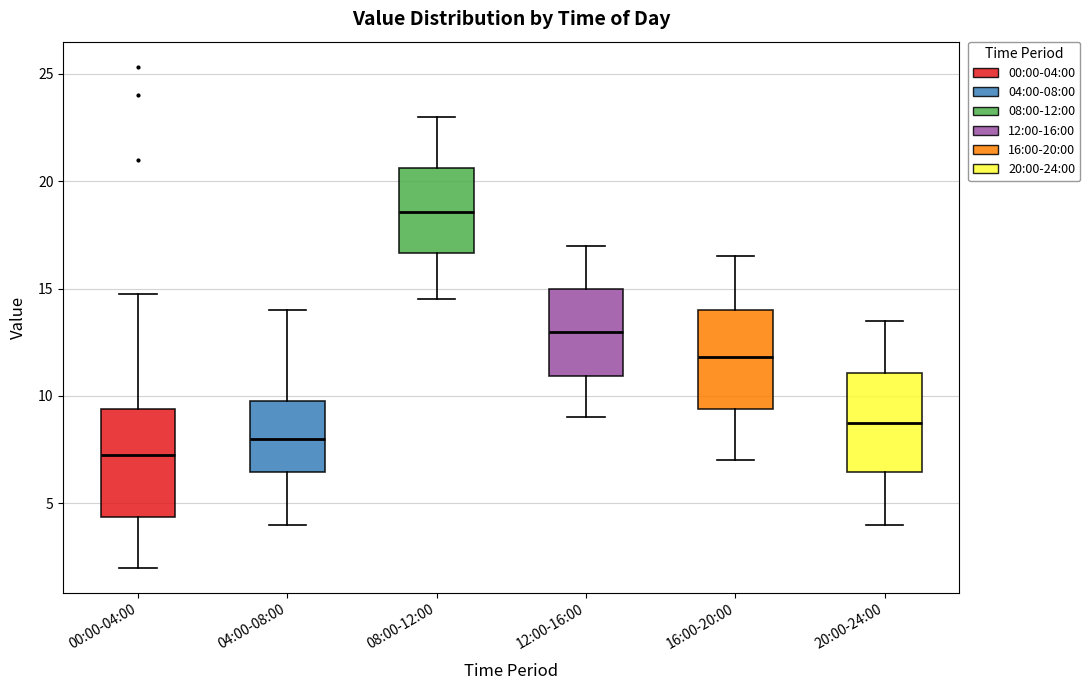

Reading left to right, transcribe this box plot: for each box, give where its median line is, the range the box spans, and where its two whiskers end, as read against the y-axis. The values are not printed on the chart, so give them approximately, as read against the axis.

00:00-04:00: median 7.5, box 4.5 to 9.5, whiskers 2.0 to 15.0
04:00-08:00: median 8.0, box 6.5 to 10.0, whiskers 4.0 to 14.0
08:00-12:00: median 18.5, box 16.5 to 20.5, whiskers 14.5 to 23.0
12:00-16:00: median 13.0, box 11.0 to 15.0, whiskers 9.0 to 17.0
16:00-20:00: median 12.0, box 9.5 to 14.0, whiskers 7.0 to 16.5
20:00-24:00: median 9.0, box 6.5 to 11.0, whiskers 4.0 to 13.5